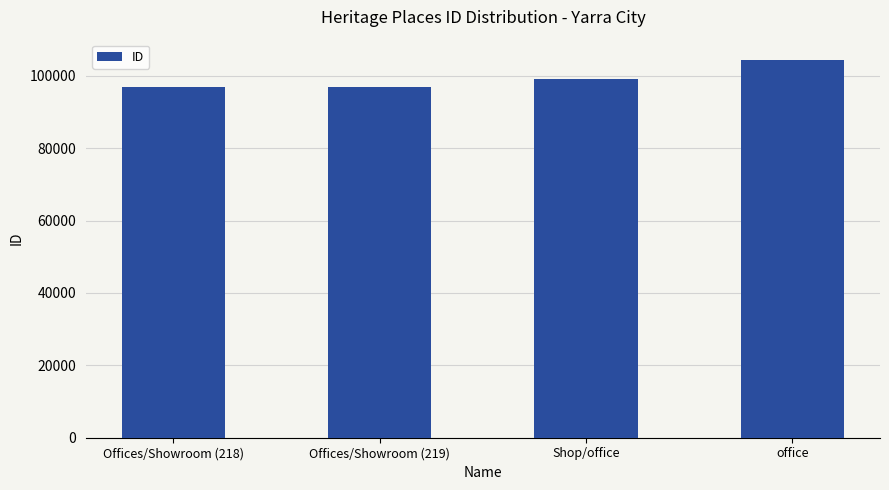

What is the minimum value shown in the chart?

96979